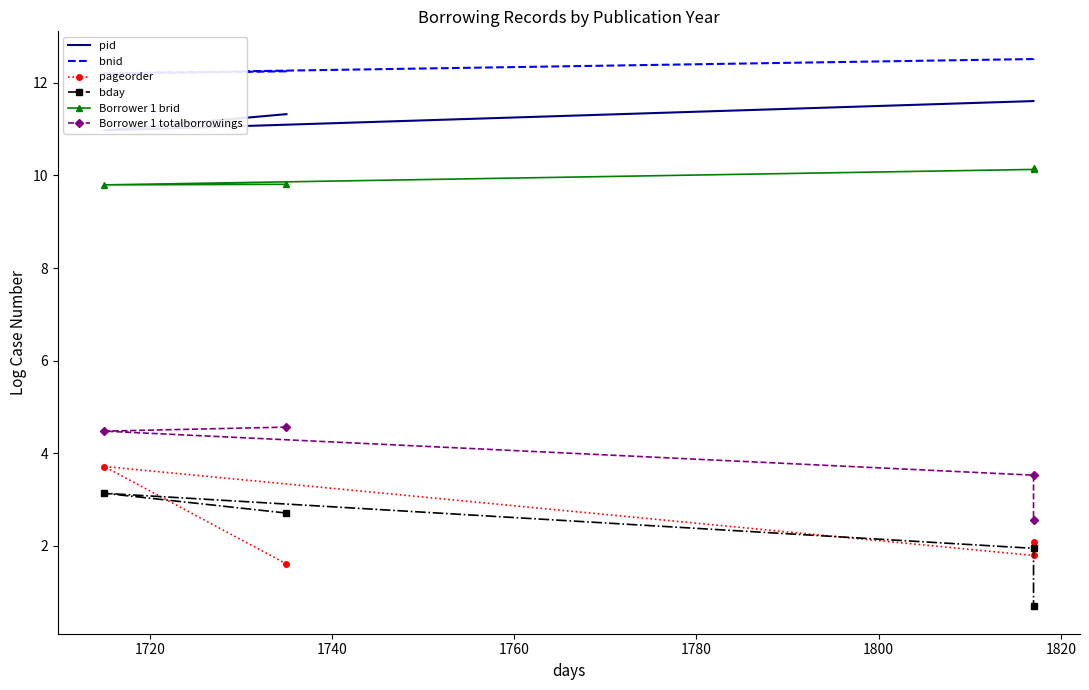

Rank the series at 1720 from highest to lowest value.

bnid, pid, Borrower 1 brid, Borrower 1 totalborrowings, pageorder, bday